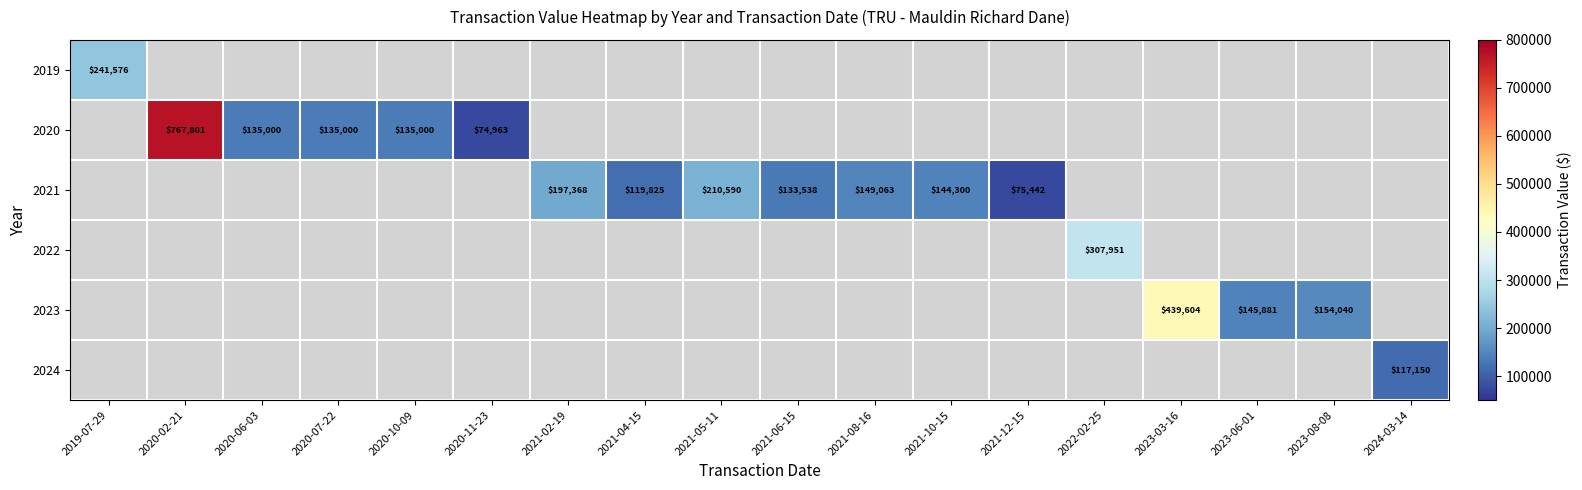

Is it true that 2021 equals 210590 at 2021-05-11?

True